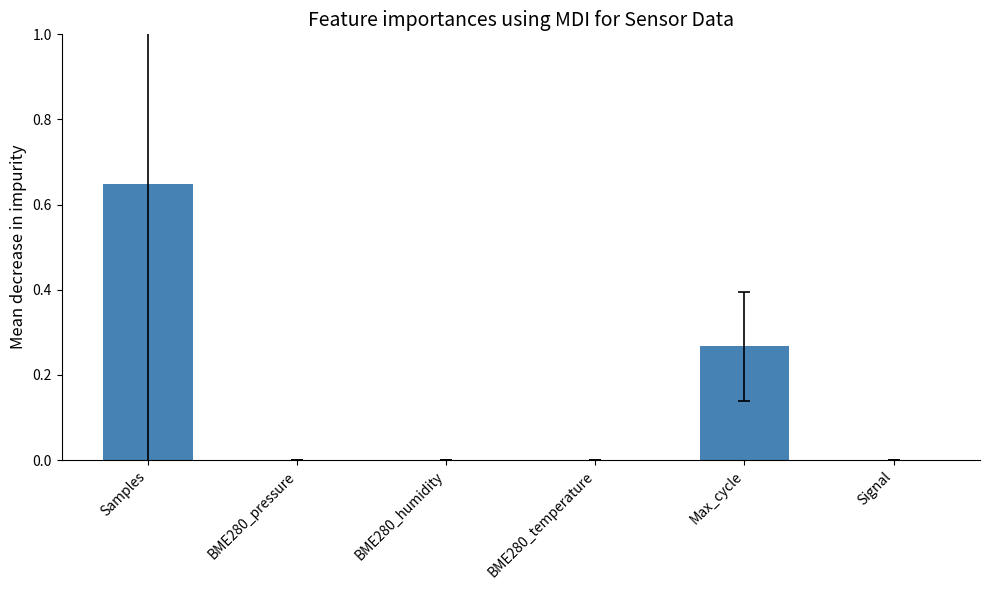

What is the average value?

0.2